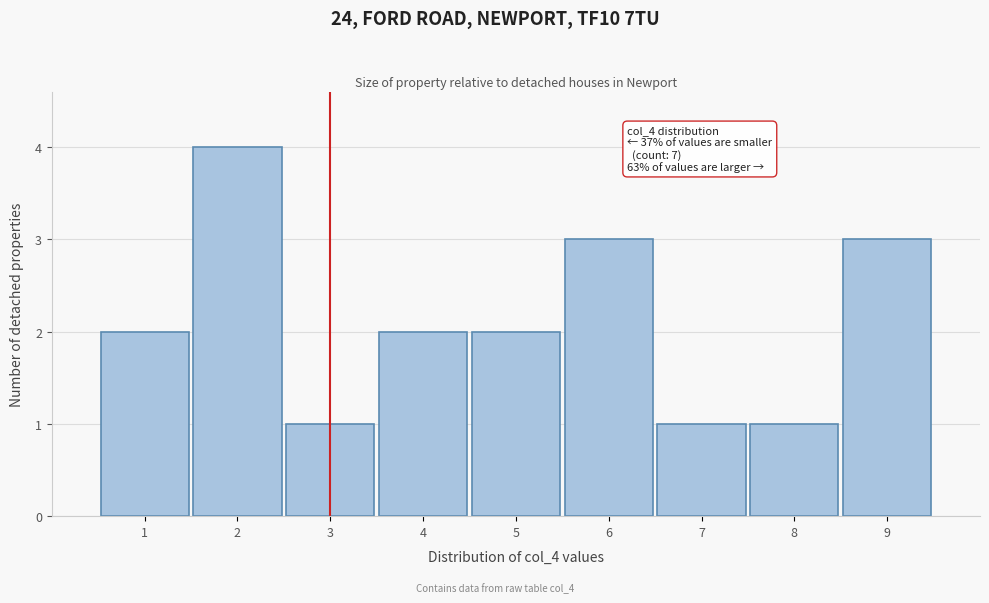

Over which range of the x-axis is the bar tallest?

1.5 to 2.5